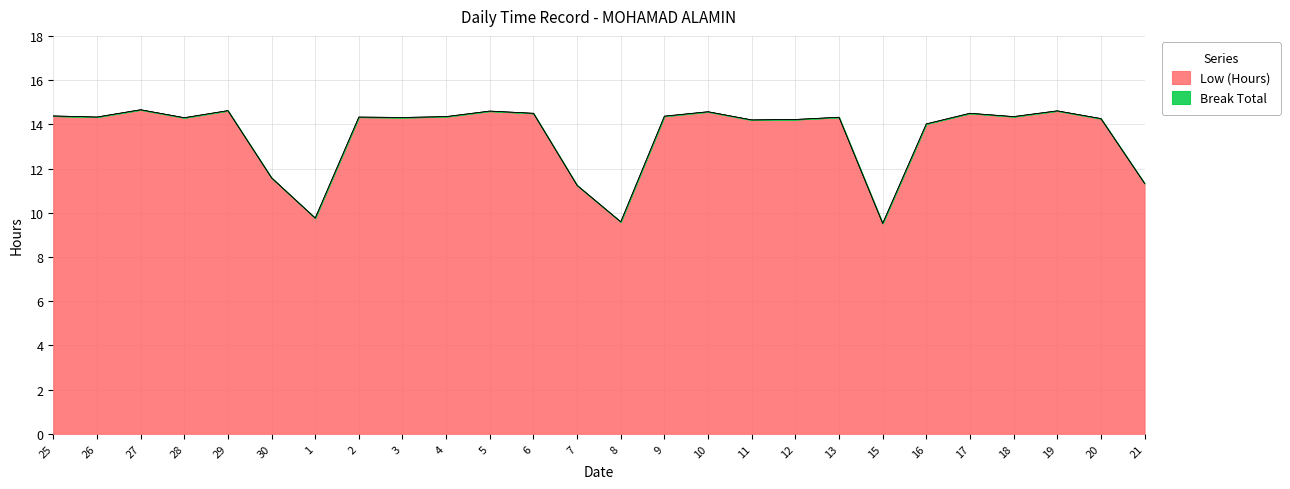

Reading left to right, list all the values displayed in this chart.

25=14.4	26=14.3	27=14.7	28=14.3	29=14.6	30=11.6	1=9.8	2=14.3	3=14.3	4=14.3	5=14.6	6=14.5	7=11.2	8=9.6	9=14.4	10=14.6	11=14.2	12=14.2	13=14.3	15=9.5	16=14.0	17=14.5	18=14.3	19=14.6	20=14.3	21=11.3